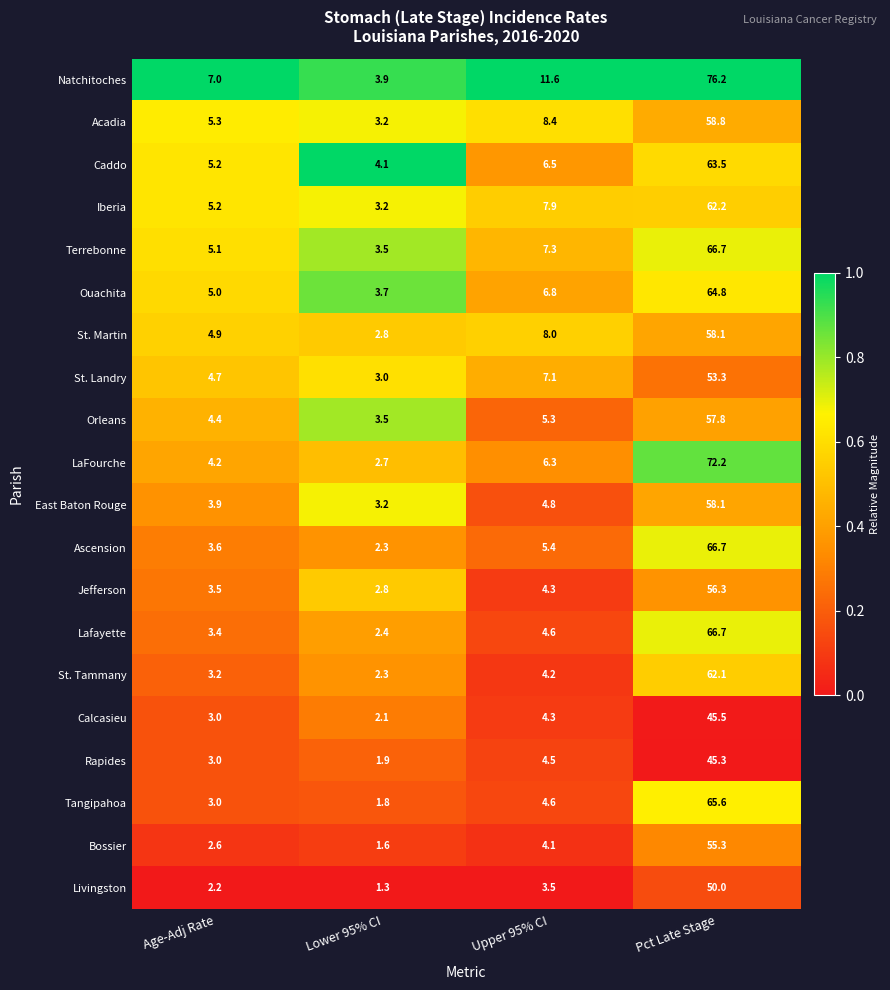

What is the total value across all series at Lower 95% CI?

55.3